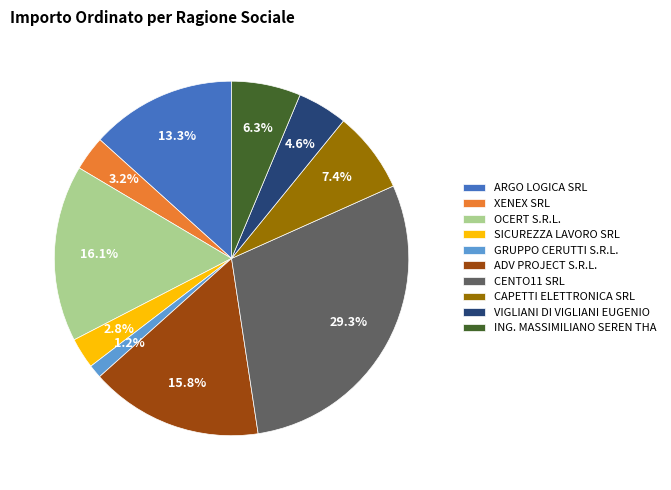

Between GRUPPO CERUTTI S.R.L. and OCERT S.R.L., which is larger?

OCERT S.R.L.